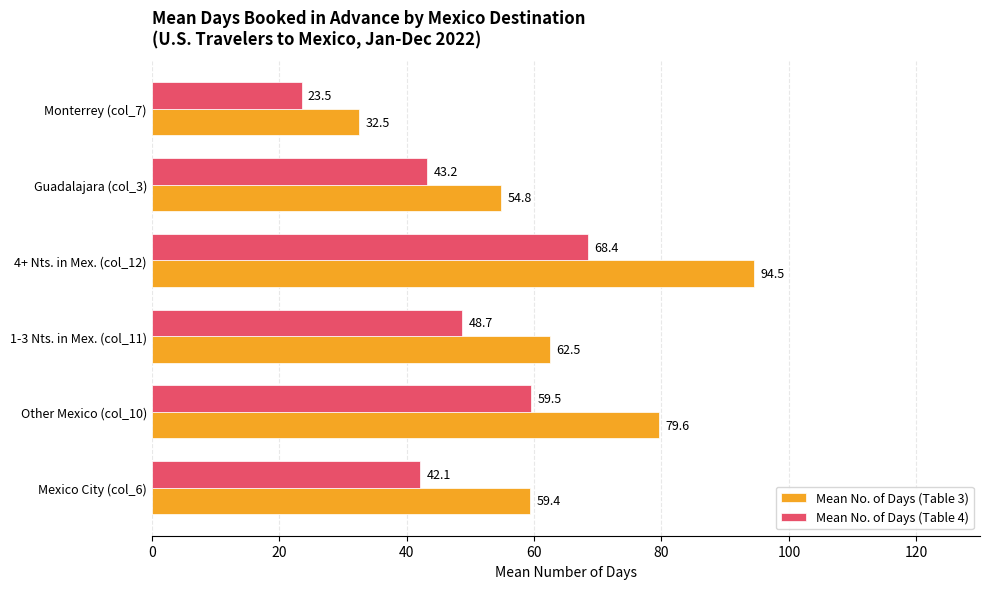

List the series in order of their peak value, lowest first.

Mean No. of Days (Table 4), Mean No. of Days (Table 3)